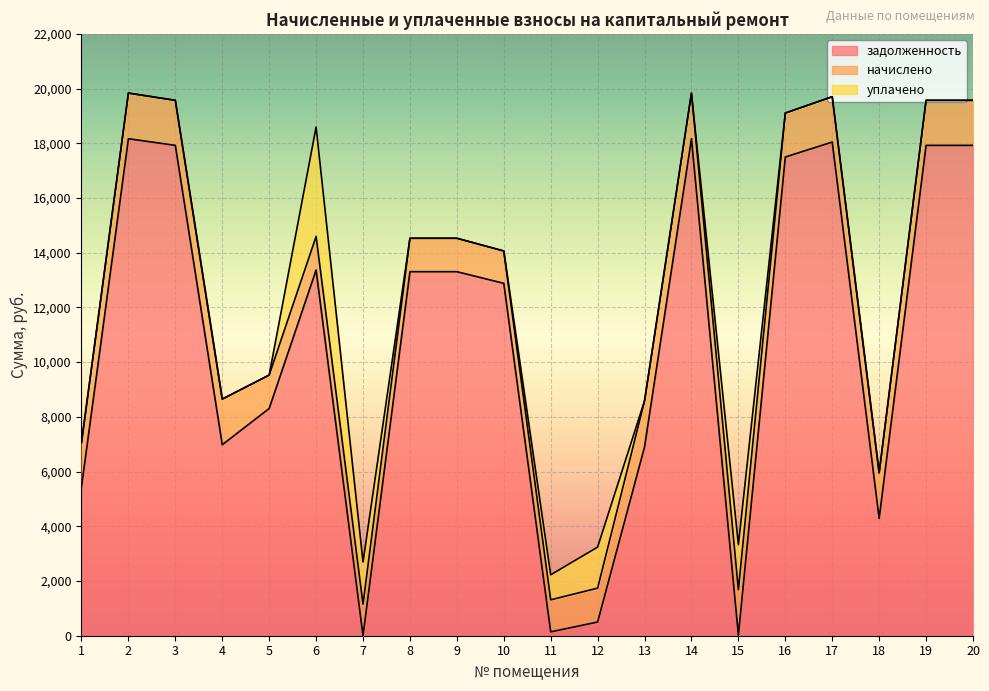

What is the difference between the second highest and minimum values in the начислено series?

513.4